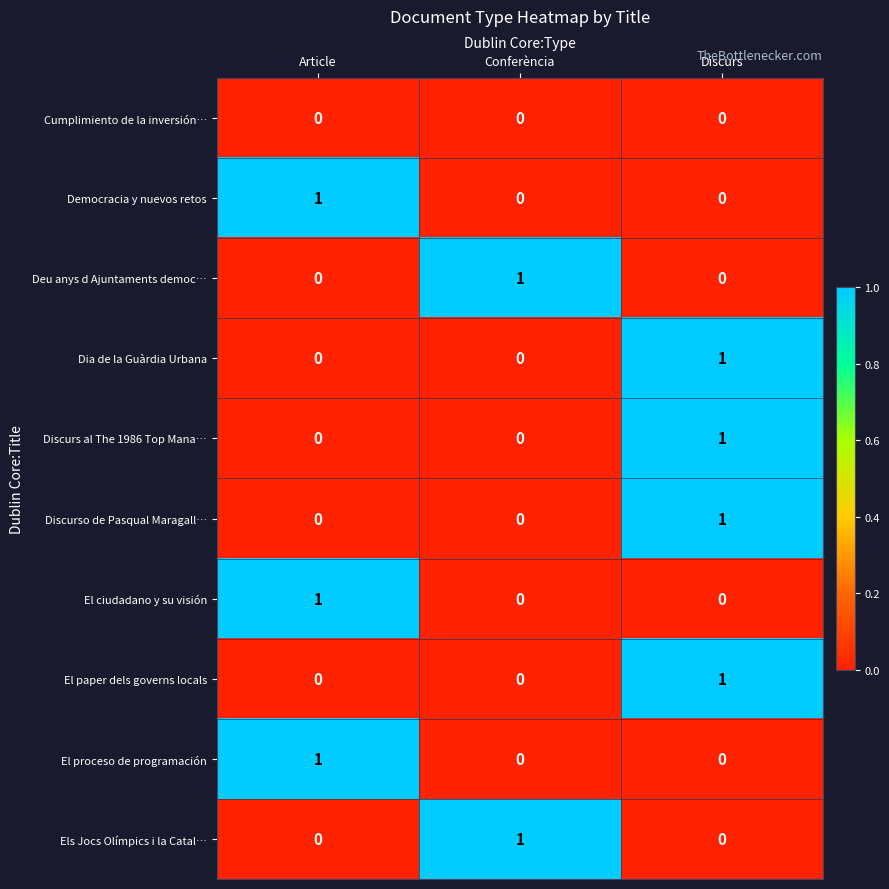

Count the number of categories in the chart.

3